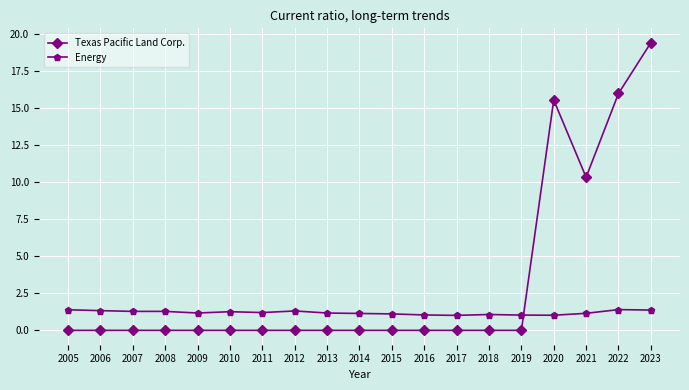

Is the value of Energy at 2012 greater than the value of Texas Pacific Land Corp. at 2016?

Yes